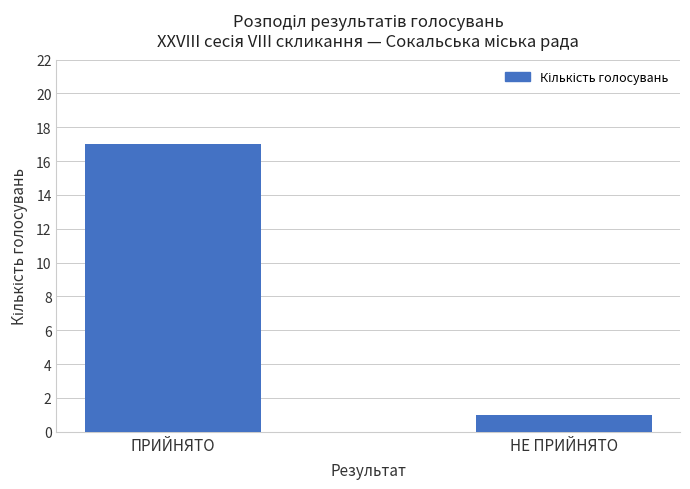

List the labels in order of value, largest first.

ПРИЙНЯТО, НЕ ПРИЙНЯТО